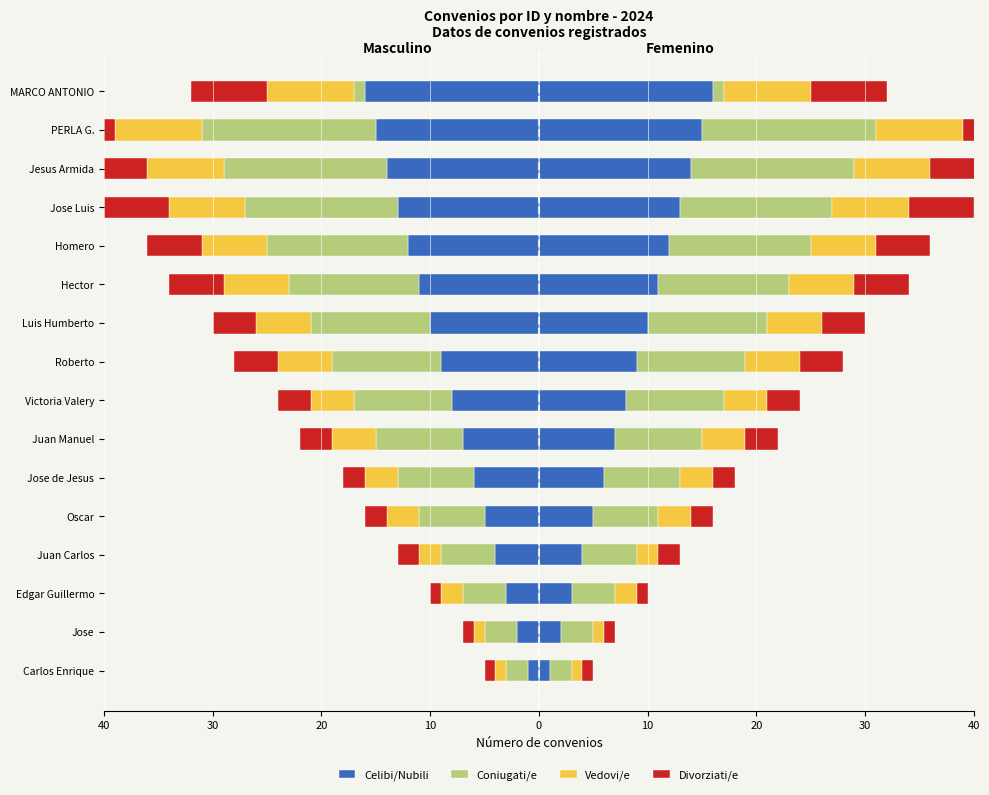

What value does the Coniugati/e series have at Jose de Jesus?

-7